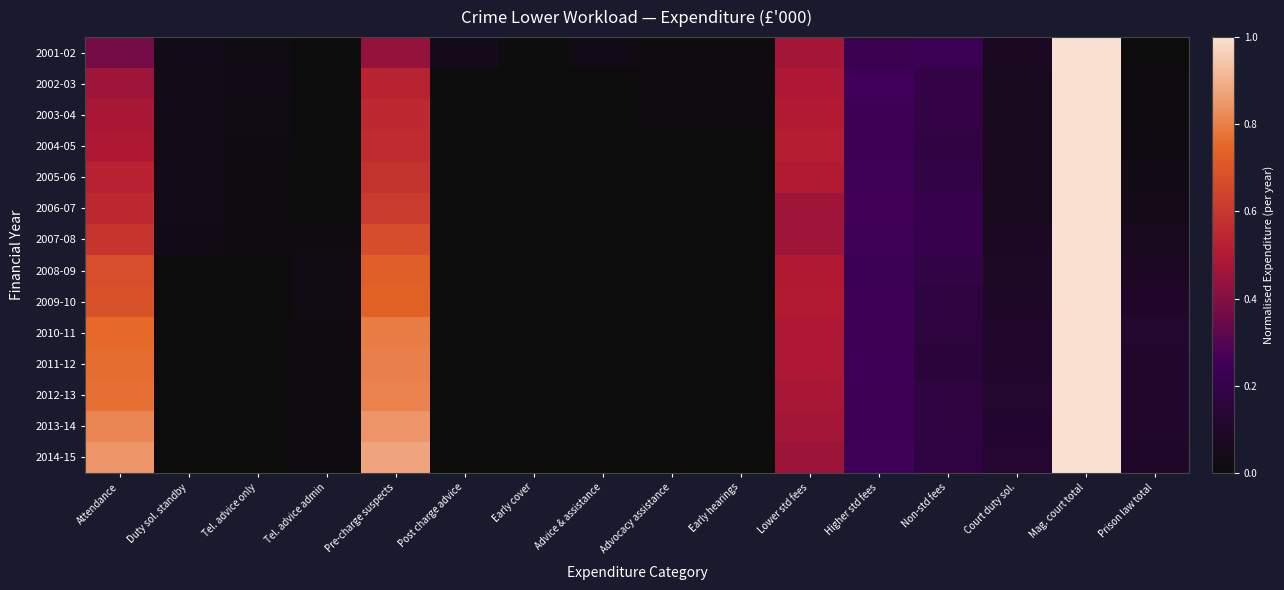

Reading right to left, transcribe all the data shown in this chart.

2001-02: Prison law total=0.0	Mag. court total=1.0	Court duty sol.=0.1	Non-std fees=0.2	Higher std fees=0.2	Lower std fees=0.5	Early hearings=0.0	Advocacy assistance=0.0	Advice & assistance=0.0	Early cover=0.0	Post charge advice=0.0	Pre-charge suspects=0.4	Tel. advice admin=0.0	Tel. advice only=0.0	Duty sol. standby=0.0	Attendance=0.4
2002-03: Prison law total=0.0	Mag. court total=1.0	Court duty sol.=0.1	Non-std fees=0.2	Higher std fees=0.3	Lower std fees=0.5	Early hearings=0.0	Advocacy assistance=0.0	Advice & assistance=0.0	Early cover=0.0	Post charge advice=0.0	Pre-charge suspects=0.5	Tel. advice admin=0.0	Tel. advice only=0.0	Duty sol. standby=0.0	Attendance=0.5
2003-04: Prison law total=0.0	Mag. court total=1.0	Court duty sol.=0.1	Non-std fees=0.2	Higher std fees=0.2	Lower std fees=0.5	Early hearings=0.0	Advocacy assistance=0.0	Advice & assistance=0.0	Early cover=0.0	Post charge advice=0.0	Pre-charge suspects=0.6	Tel. advice admin=0.0	Tel. advice only=0.0	Duty sol. standby=0.0	Attendance=0.5
2004-05: Prison law total=0.0	Mag. court total=1.0	Court duty sol.=0.1	Non-std fees=0.2	Higher std fees=0.2	Lower std fees=0.5	Early hearings=0.0	Advocacy assistance=0.0	Advice & assistance=0.0	Early cover=0.0	Post charge advice=0.0	Pre-charge suspects=0.6	Tel. advice admin=0.0	Tel. advice only=0.0	Duty sol. standby=0.0	Attendance=0.5
2005-06: Prison law total=0.0	Mag. court total=1.0	Court duty sol.=0.1	Non-std fees=0.2	Higher std fees=0.2	Lower std fees=0.5	Early hearings=0.0	Advocacy assistance=0.0	Advice & assistance=0.0	Early cover=0.0	Post charge advice=0.0	Pre-charge suspects=0.6	Tel. advice admin=0.0	Tel. advice only=0.0	Duty sol. standby=0.0	Attendance=0.5
2006-07: Prison law total=0.0	Mag. court total=1.0	Court duty sol.=0.1	Non-std fees=0.2	Higher std fees=0.3	Lower std fees=0.5	Early hearings=0.0	Advocacy assistance=0.0	Advice & assistance=0.0	Early cover=0.0	Post charge advice=0.0	Pre-charge suspects=0.6	Tel. advice admin=0.0	Tel. advice only=0.0	Duty sol. standby=0.0	Attendance=0.6
2007-08: Prison law total=0.1	Mag. court total=1.0	Court duty sol.=0.1	Non-std fees=0.2	Higher std fees=0.2	Lower std fees=0.5	Early hearings=0.0	Advocacy assistance=0.0	Advice & assistance=0.0	Early cover=0.0	Post charge advice=0.0	Pre-charge suspects=0.7	Tel. advice admin=0.0	Tel. advice only=0.0	Duty sol. standby=0.0	Attendance=0.6
2008-09: Prison law total=0.1	Mag. court total=1.0	Court duty sol.=0.1	Non-std fees=0.2	Higher std fees=0.2	Lower std fees=0.5	Early hearings=0.0	Advocacy assistance=0.0	Advice & assistance=0.0	Early cover=0.0	Post charge advice=0.0	Pre-charge suspects=0.7	Tel. advice admin=0.0	Tel. advice only=0.0	Duty sol. standby=0.0	Attendance=0.7
2009-10: Prison law total=0.1	Mag. court total=1.0	Court duty sol.=0.1	Non-std fees=0.2	Higher std fees=0.2	Lower std fees=0.5	Early hearings=0.0	Advocacy assistance=0.0	Advice & assistance=0.0	Early cover=0.0	Post charge advice=0.0	Pre-charge suspects=0.7	Tel. advice admin=0.0	Tel. advice only=0.0	Duty sol. standby=0.0	Attendance=0.7
2010-11: Prison law total=0.1	Mag. court total=1.0	Court duty sol.=0.1	Non-std fees=0.2	Higher std fees=0.2	Lower std fees=0.5	Early hearings=0.0	Advocacy assistance=0.0	Advice & assistance=0.0	Early cover=0.0	Post charge advice=0.0	Pre-charge suspects=0.8	Tel. advice admin=0.0	Tel. advice only=0.0	Duty sol. standby=0.0	Attendance=0.8
2011-12: Prison law total=0.1	Mag. court total=1.0	Court duty sol.=0.1	Non-std fees=0.2	Higher std fees=0.2	Lower std fees=0.5	Early hearings=0.0	Advocacy assistance=0.0	Advice & assistance=0.0	Early cover=0.0	Post charge advice=0.0	Pre-charge suspects=0.8	Tel. advice admin=0.0	Tel. advice only=0.0	Duty sol. standby=0.0	Attendance=0.8
2012-13: Prison law total=0.1	Mag. court total=1.0	Court duty sol.=0.1	Non-std fees=0.2	Higher std fees=0.2	Lower std fees=0.5	Early hearings=0.0	Advocacy assistance=0.0	Advice & assistance=0.0	Early cover=0.0	Post charge advice=0.0	Pre-charge suspects=0.8	Tel. advice admin=0.0	Tel. advice only=0.0	Duty sol. standby=0.0	Attendance=0.8
2013-14: Prison law total=0.1	Mag. court total=1.0	Court duty sol.=0.1	Non-std fees=0.2	Higher std fees=0.2	Lower std fees=0.5	Early hearings=0.0	Advocacy assistance=0.0	Advice & assistance=0.0	Early cover=0.0	Post charge advice=0.0	Pre-charge suspects=0.8	Tel. advice admin=0.0	Tel. advice only=0.0	Duty sol. standby=0.0	Attendance=0.8
2014-15: Prison law total=0.1	Mag. court total=1.0	Court duty sol.=0.1	Non-std fees=0.2	Higher std fees=0.2	Lower std fees=0.5	Early hearings=0.0	Advocacy assistance=0.0	Advice & assistance=0.0	Early cover=0.0	Post charge advice=0.0	Pre-charge suspects=0.9	Tel. advice admin=0.0	Tel. advice only=0.0	Duty sol. standby=0.0	Attendance=0.8